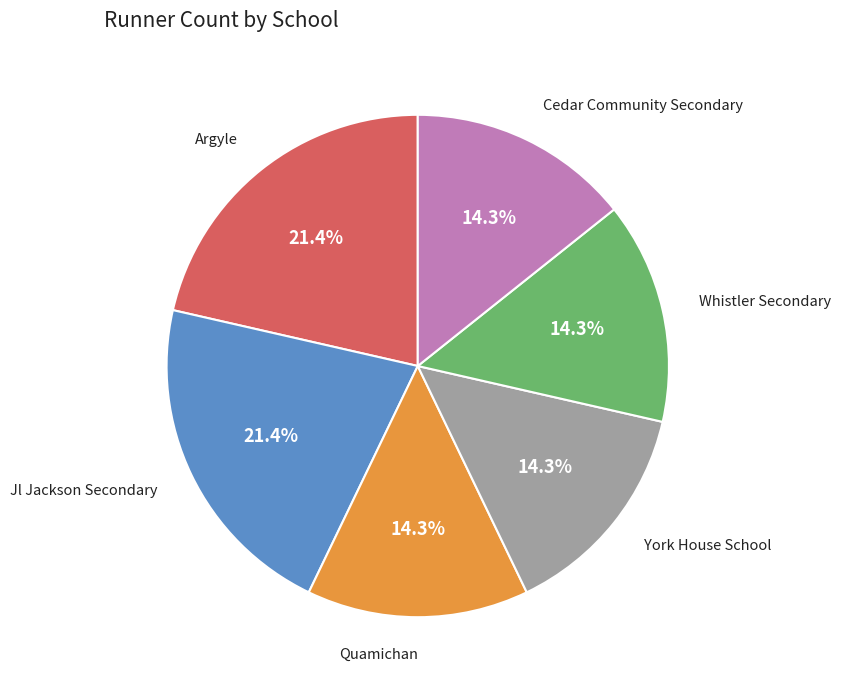

What portion of the pie excludes Quamichan?

85.7%